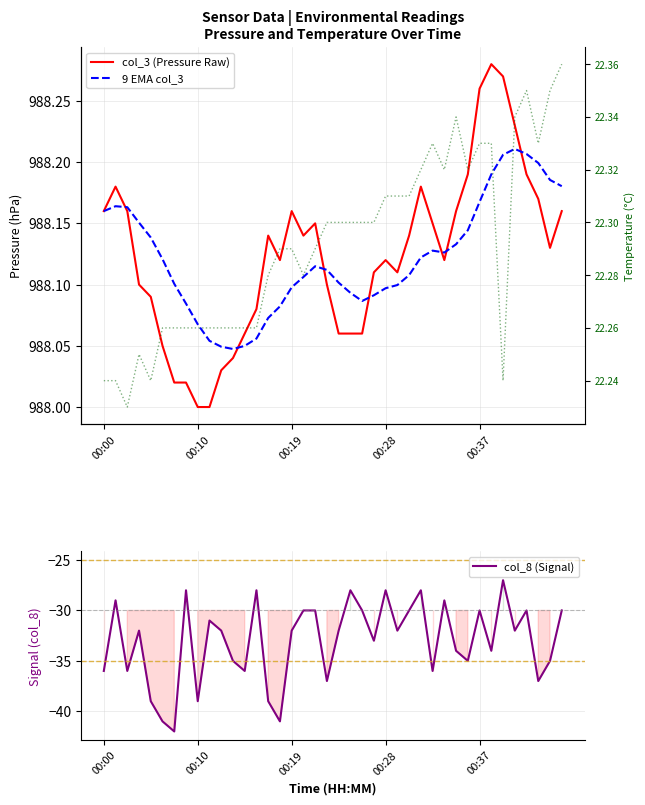

What is the value of the 9 EMA col_3 point at the 15th from the left?

988.1